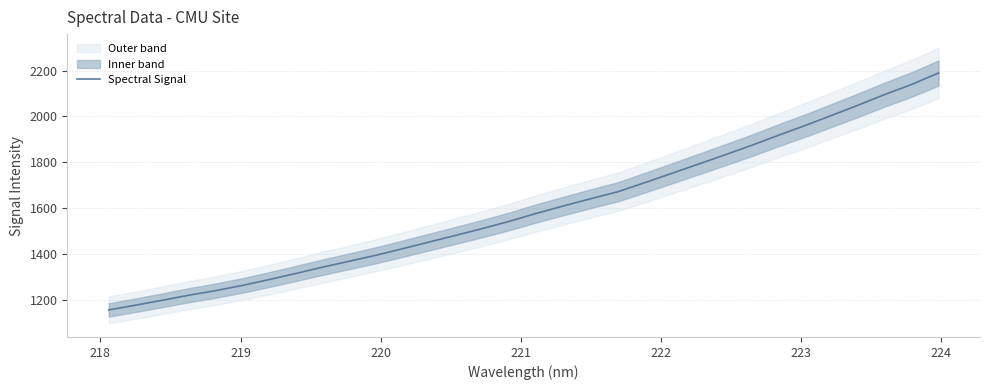

What is the highest value of the Spectral Signal series?

2189.2